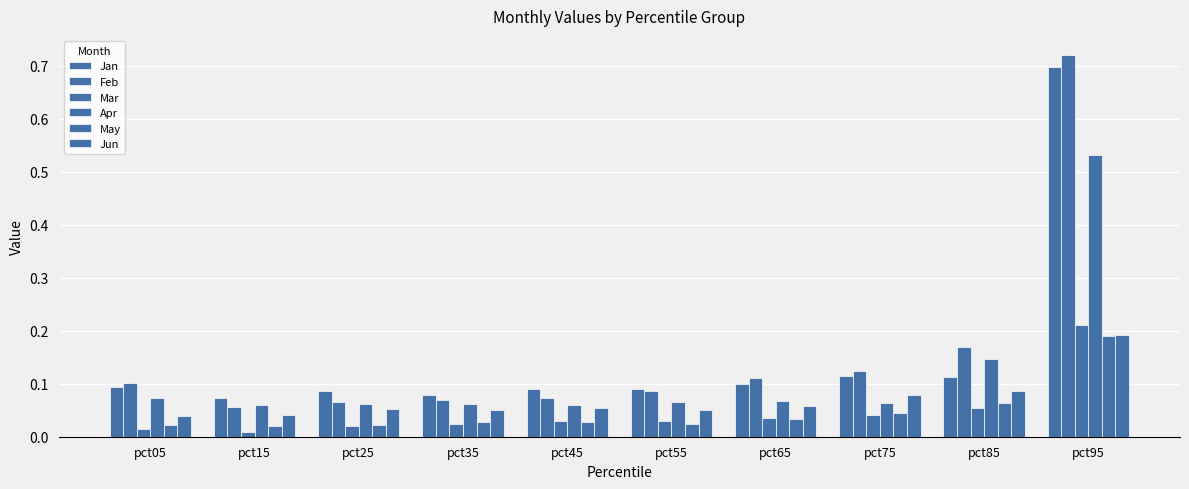

What is the total value across all series at pct25?

0.3